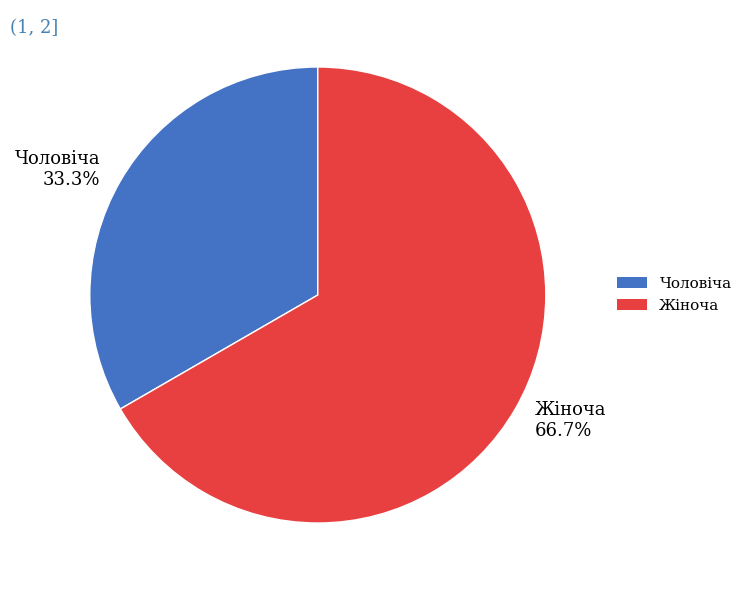

To the nearest percent, what is the difference between the largest and smallest slice percentages?

33%